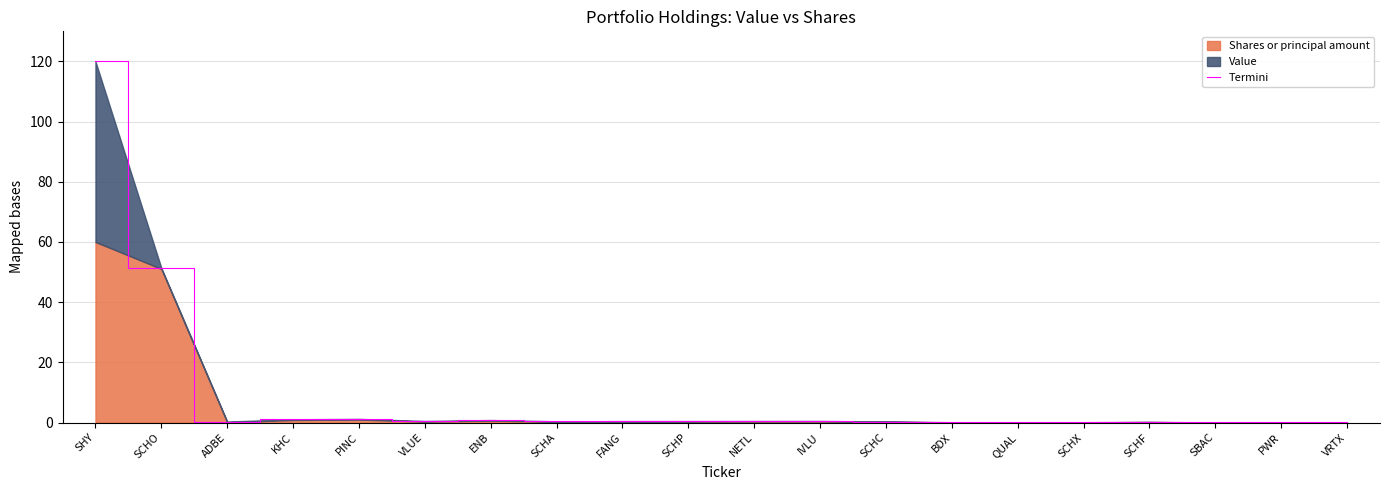

How many data points does each series have?

20